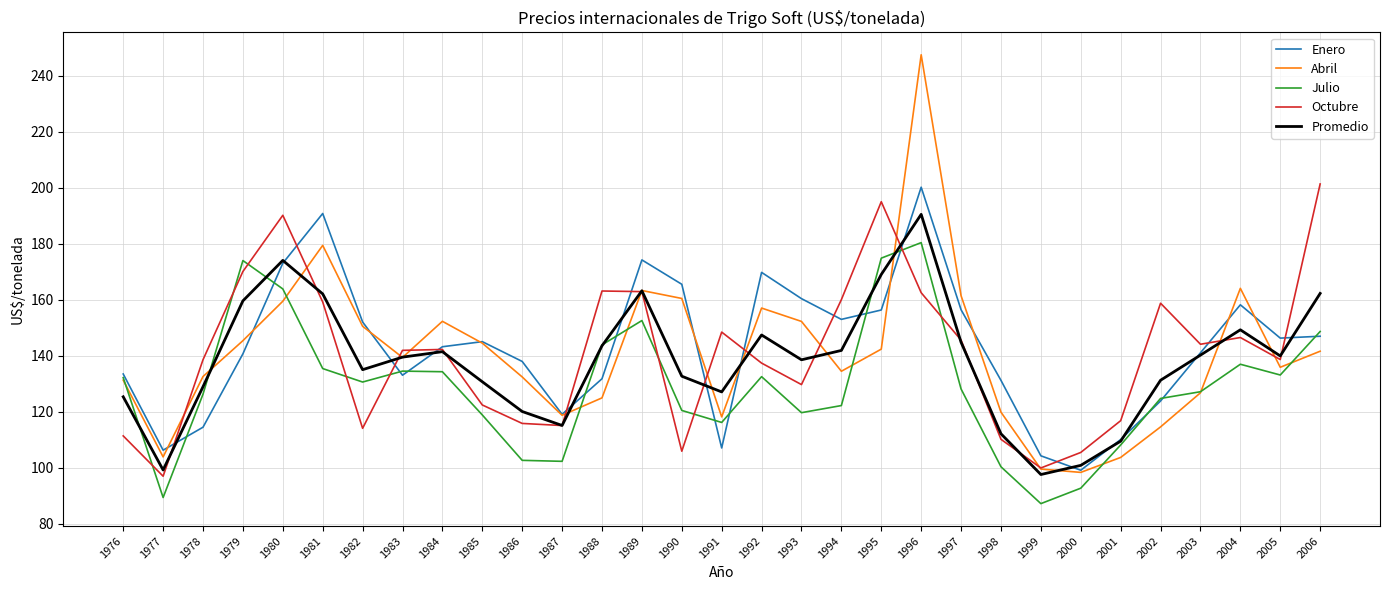

Read the Octubre value at 2004.

146.5